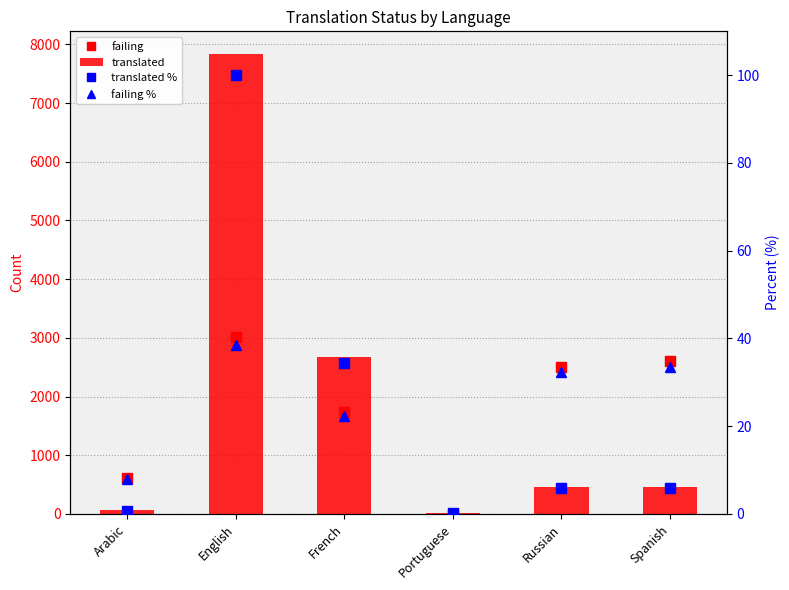

What position from the left is English?

2